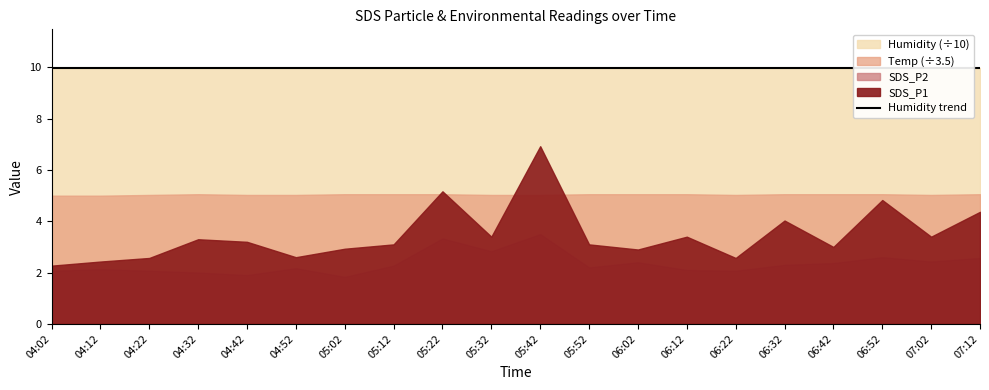

What position from the left is 04:22?

3